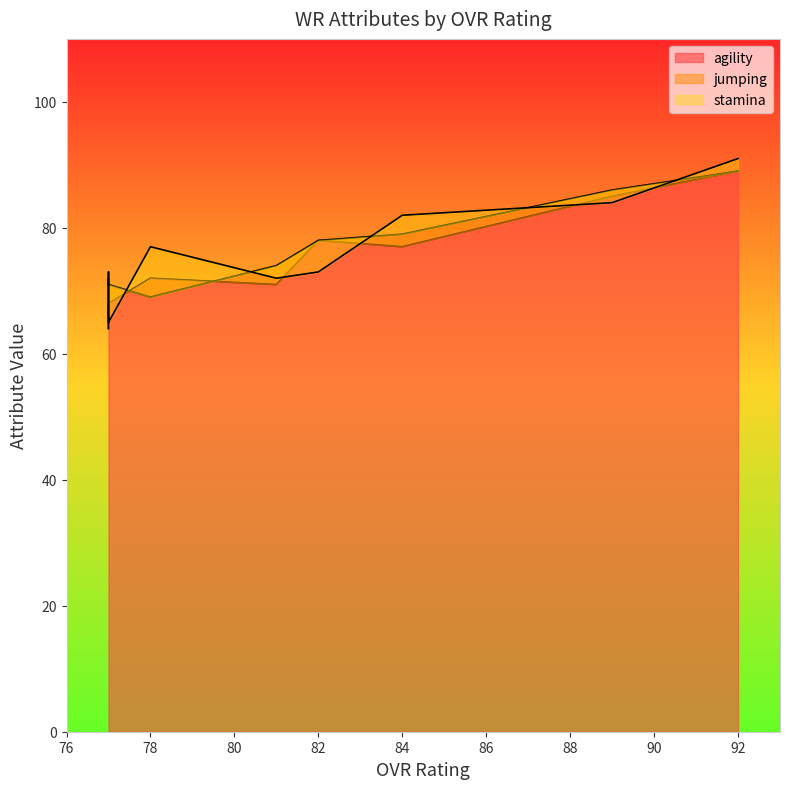

List the labels in order of stamina value, largest first.

92, 89, 84, 78, 82, 77, 81, 77, 77